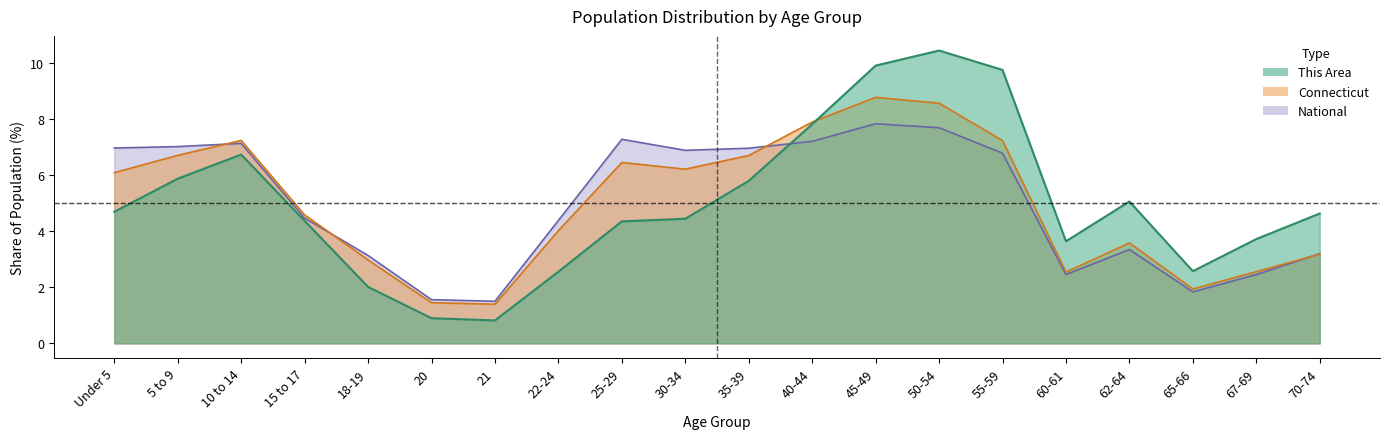

How many categories are shown in the chart?

20